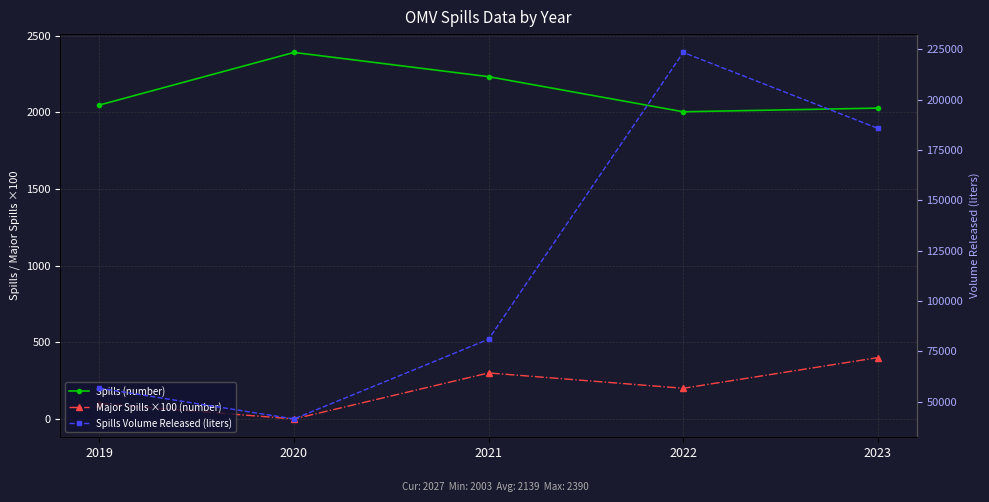

At which label does Spills (number) reach its minimum?

2022